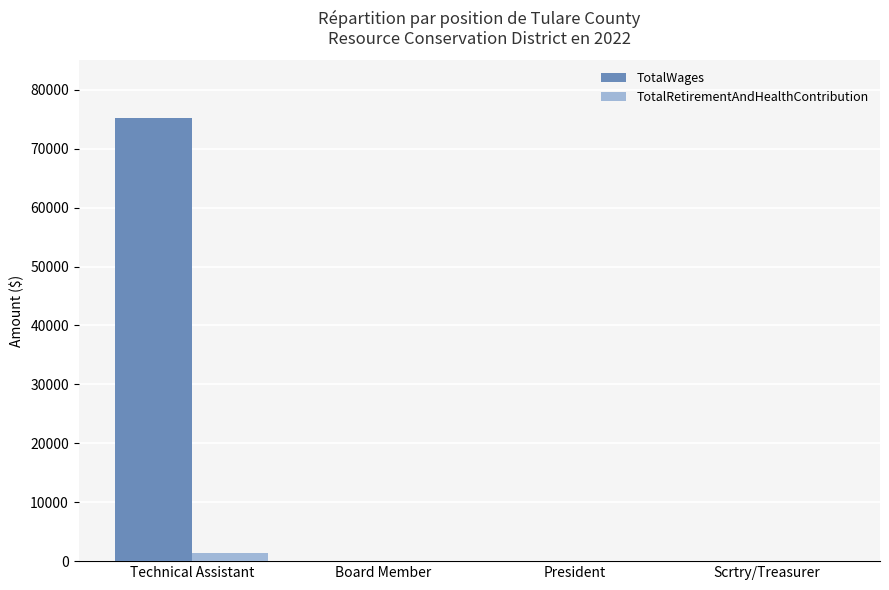

How many groups of bars are there?

4